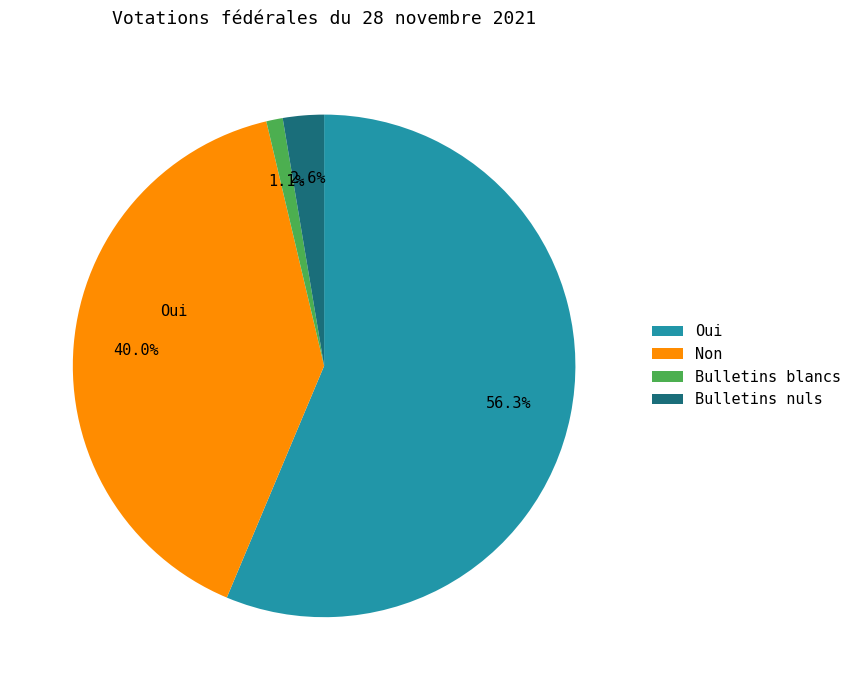

Which category accounts for the majority?

Oui